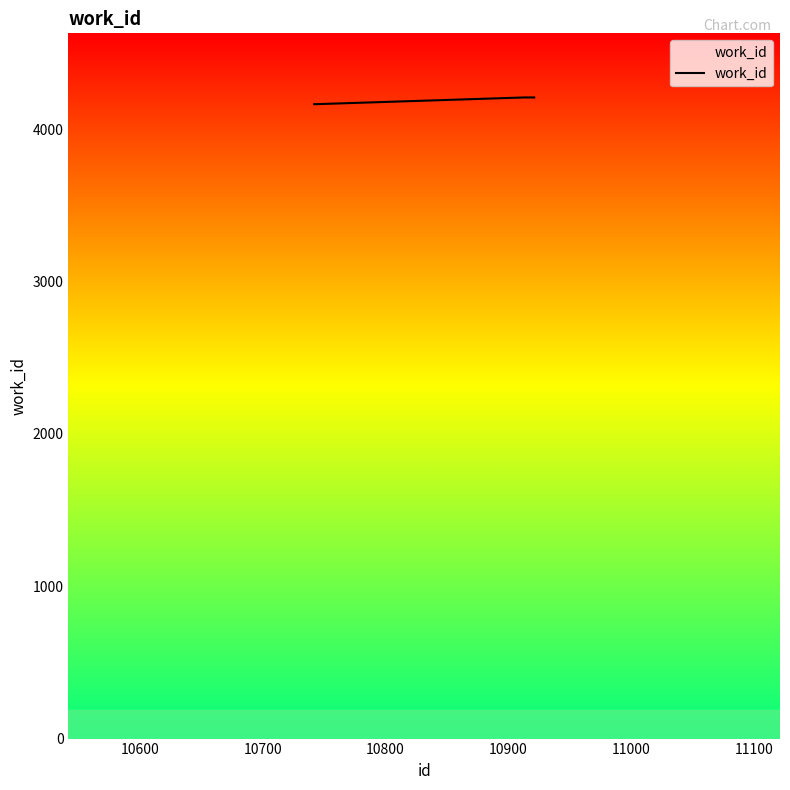

Reading right to left, what are all the values shown in this chart?

4209	4209	4209	4209	4209	4209	4209	4165	4165	4165